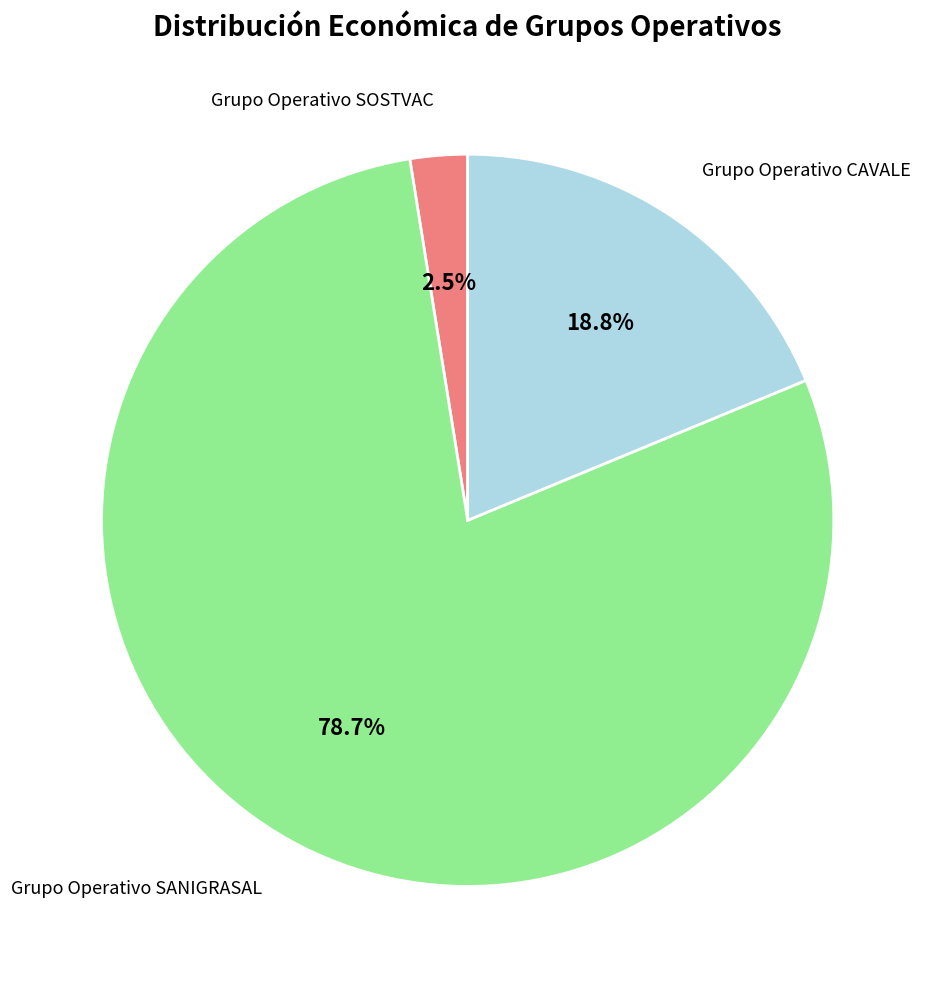

Between Grupo Operativo CAVALE and Grupo Operativo SOSTVAC, which is larger?

Grupo Operativo CAVALE